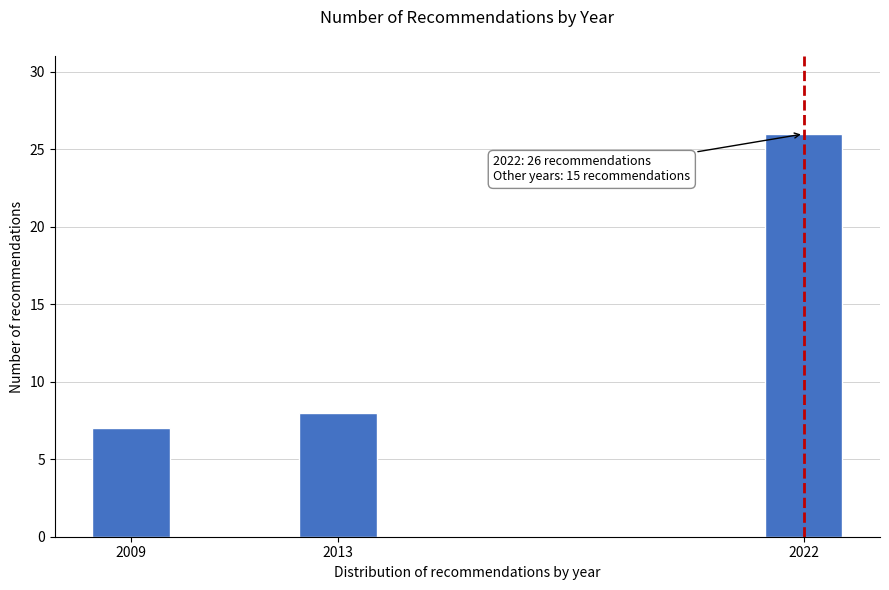

Reading left to right, list all the values displayed in this chart.

7	8	26